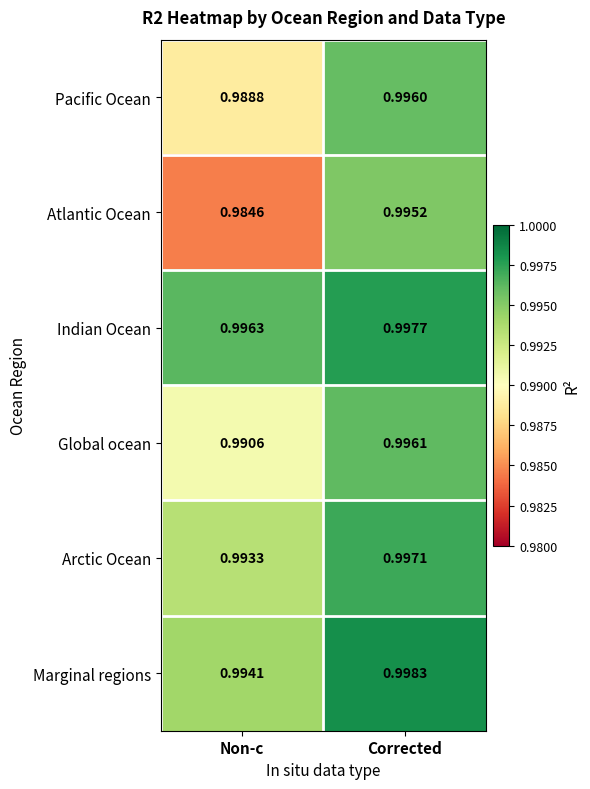

At which category does the chart reach its peak across all series?

Corrected